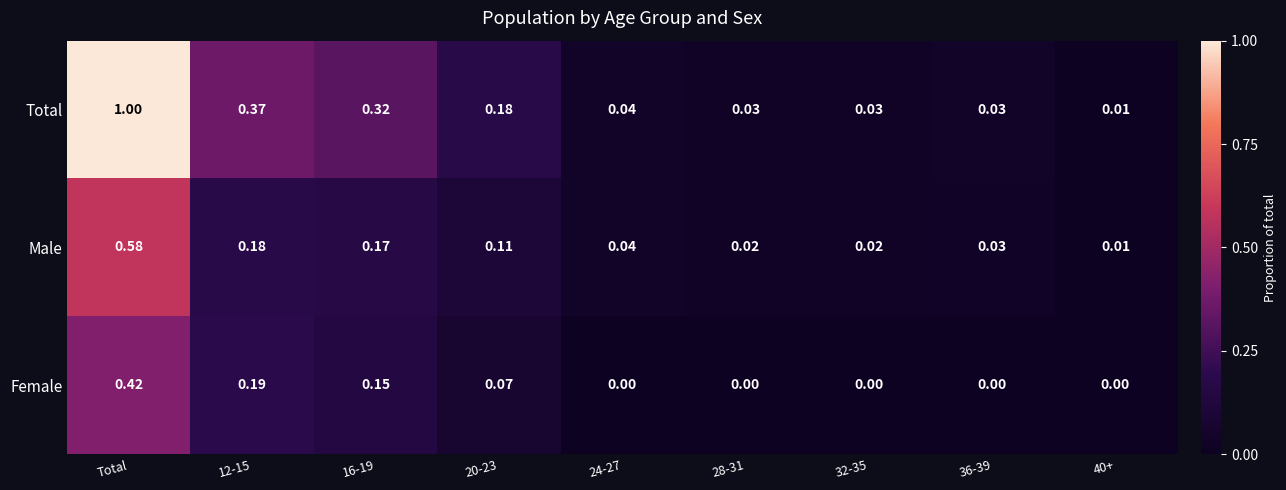

At which category is the sum across all series the highest?

Total